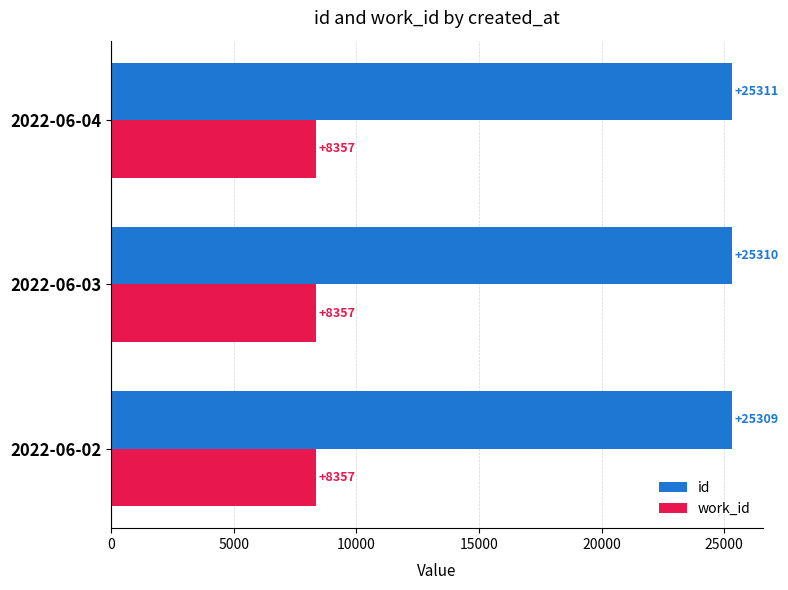

Between 2022-06-02 and 2022-06-04, which series saw the biggest shift?

id